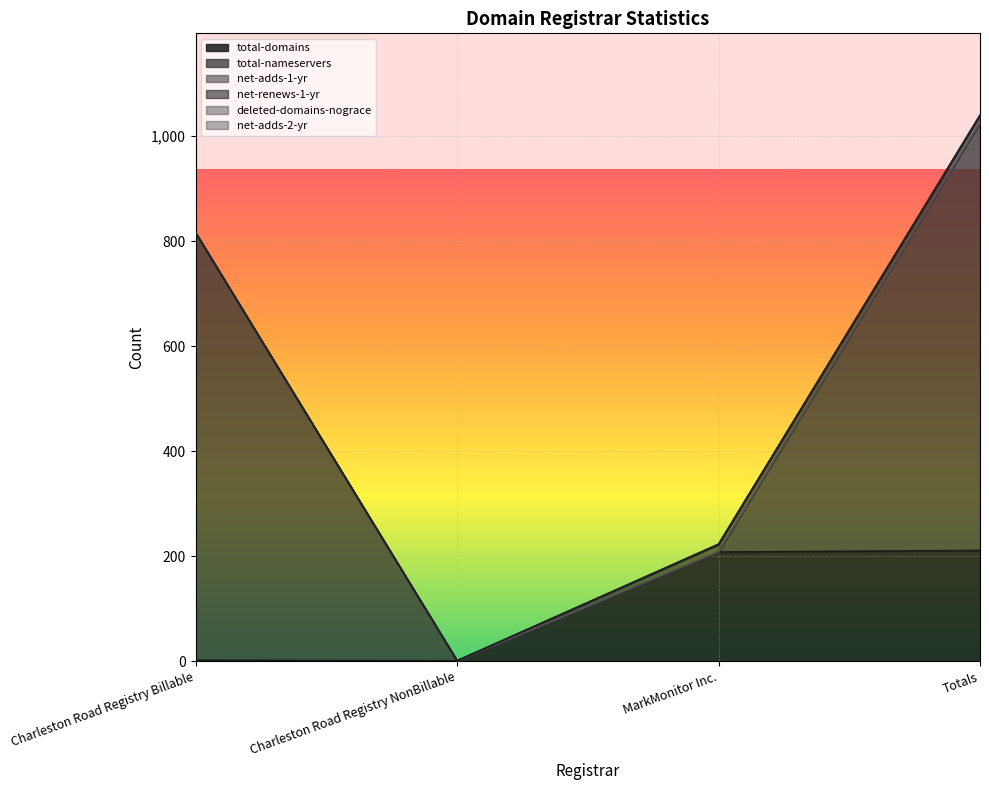

What is the label of the 4th point from the right?

Charleston Road Registry Billable